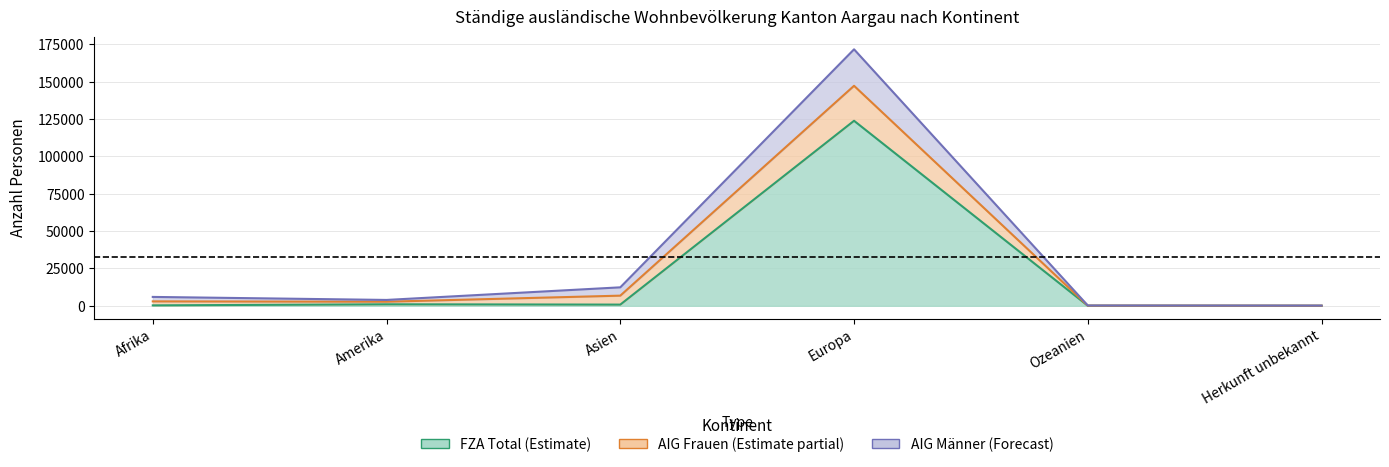

At which label does Total reach its minimum?

Herkunft unbekannt